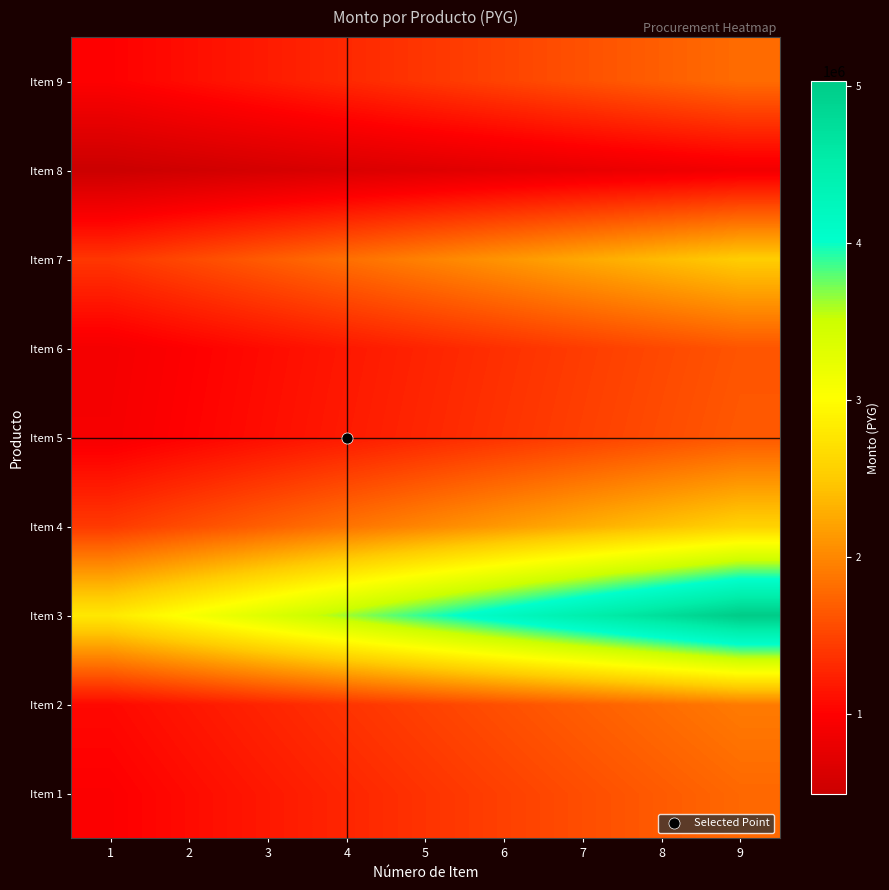

At how many categories does at least one series exceed 3572132?

6